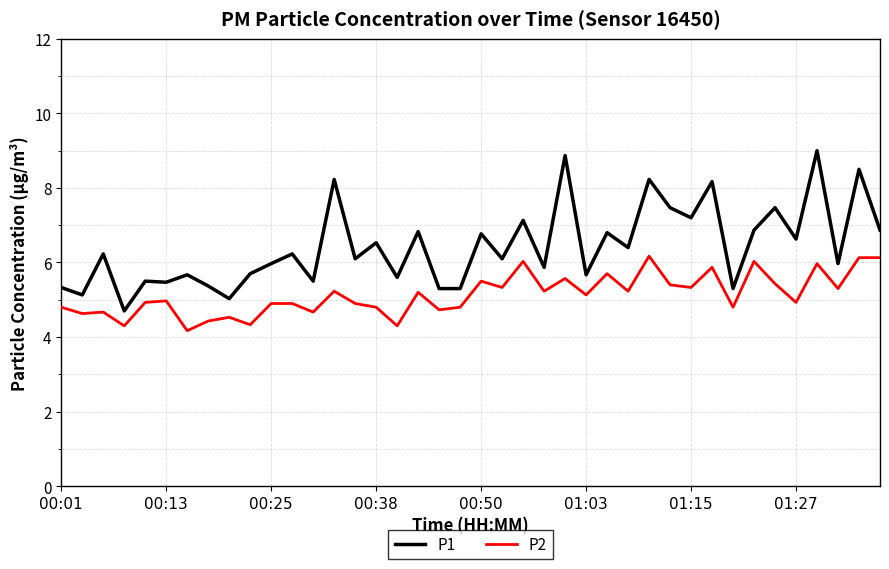

What is the difference between the second highest and minimum values in the P1 series?

4.2